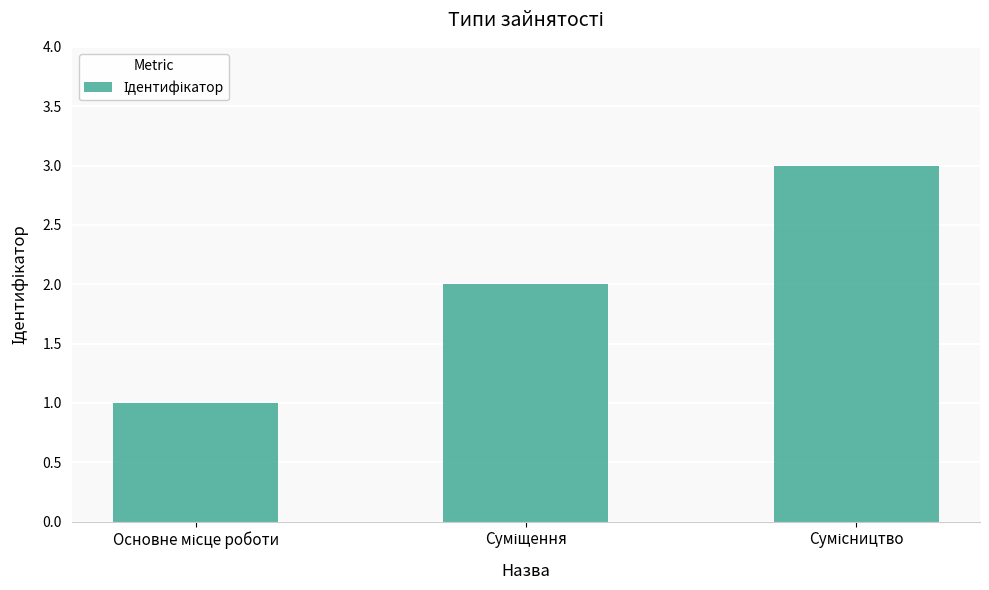

Reading left to right, list all the values displayed in this chart.

1	2	3